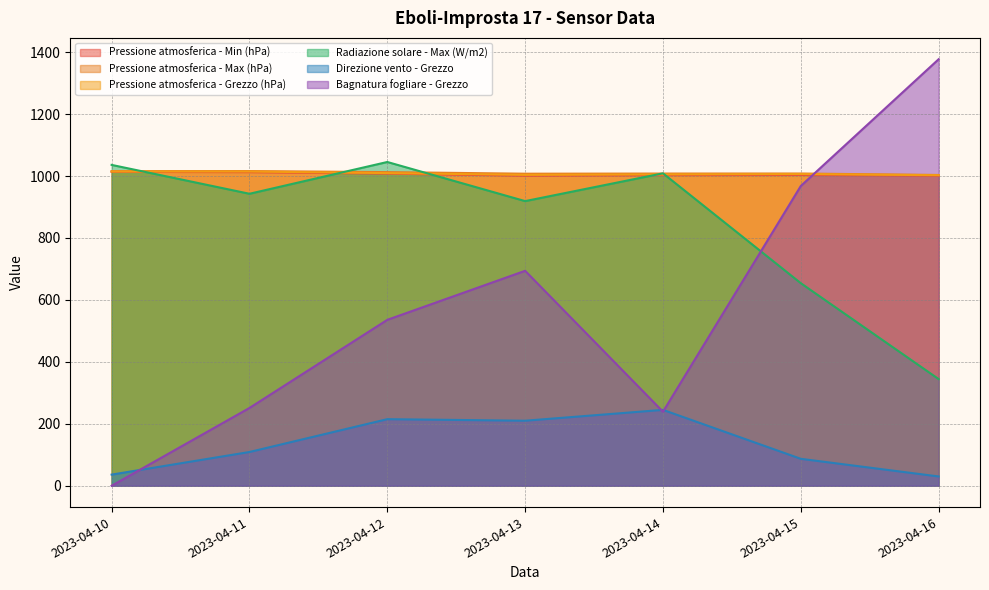

Is the value of Pressione atmosferica - Min (hPa) at 2023-04-11 greater than the value of Pressione atmosferica - Max (hPa) at 2023-04-15?

Yes